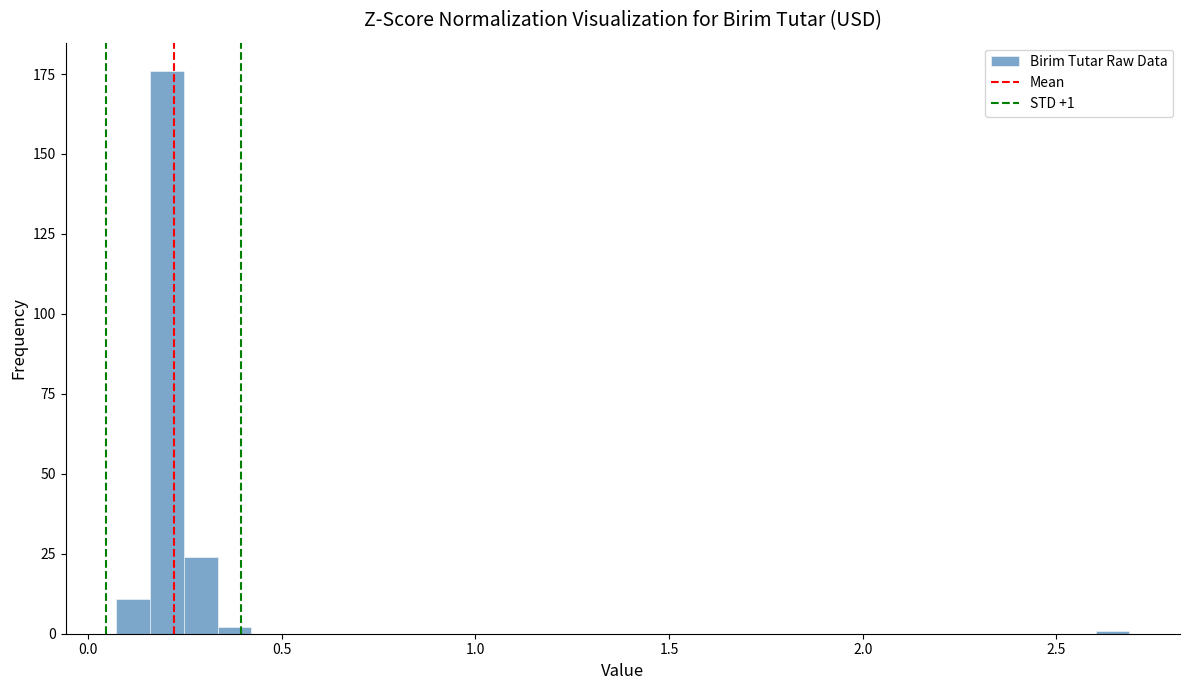

Around what value on the x-axis is the tallest bar? Give the approximate position of its centre, as read against the axis.

0.20